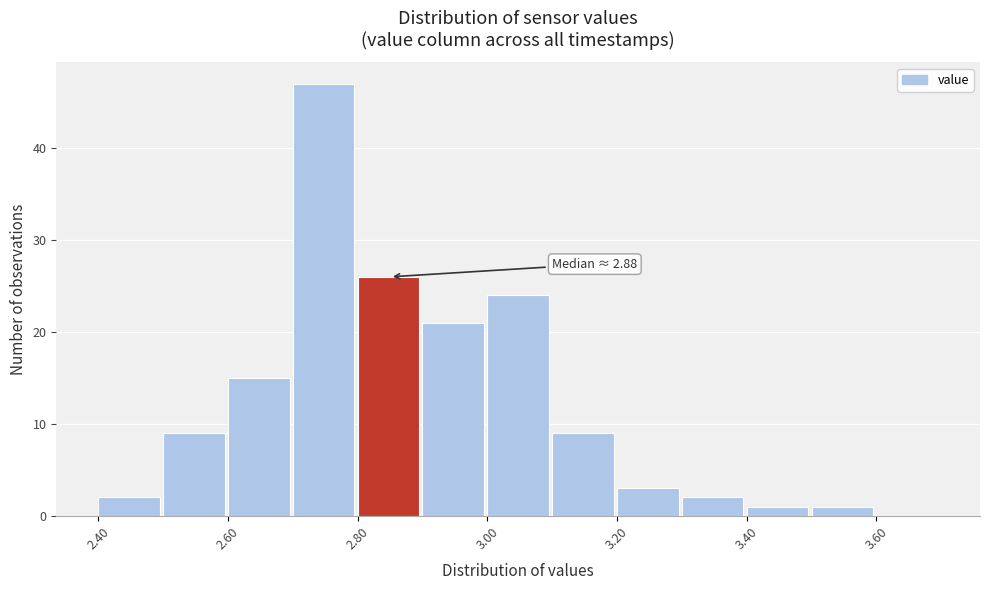

Which range on the x-axis has the tallest bar?

2.7 to 2.8